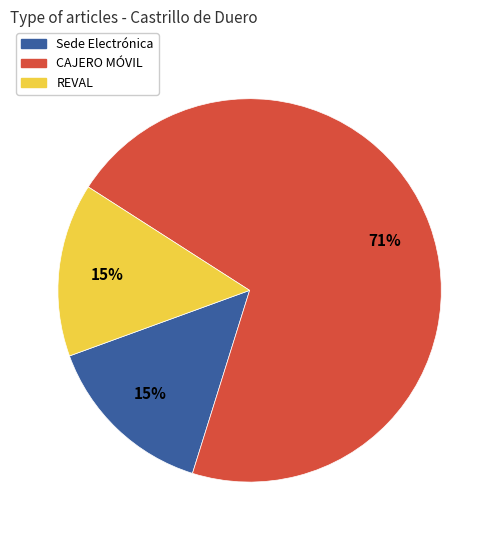

What is the largest slice in the pie chart?

CAJERO MÓVIL